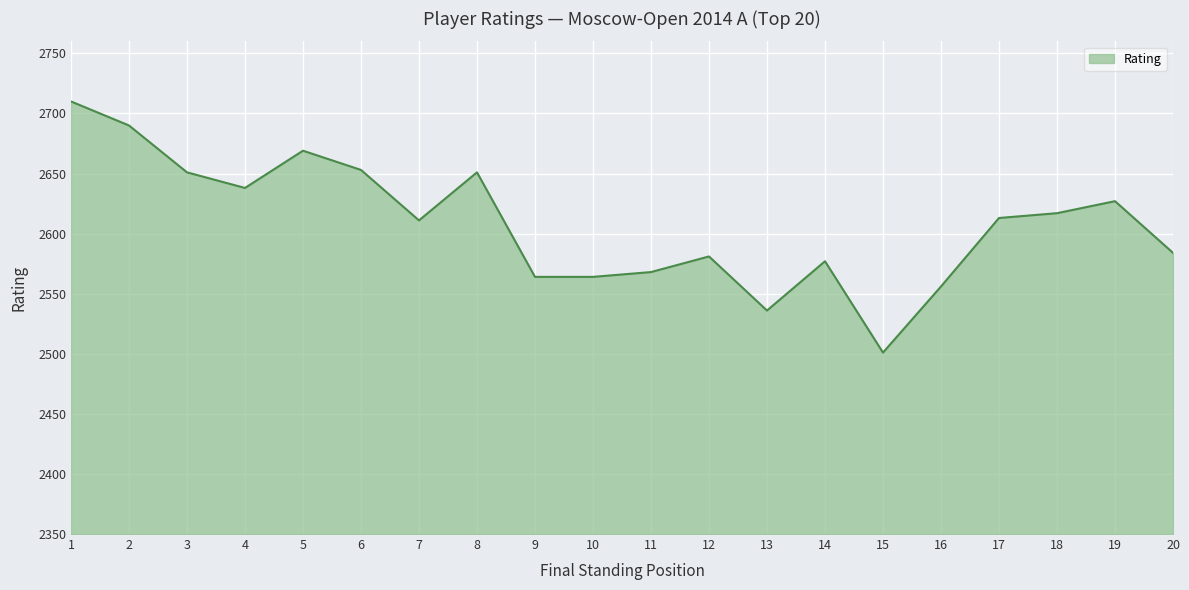

At which category does the data reach its first local peak?

5